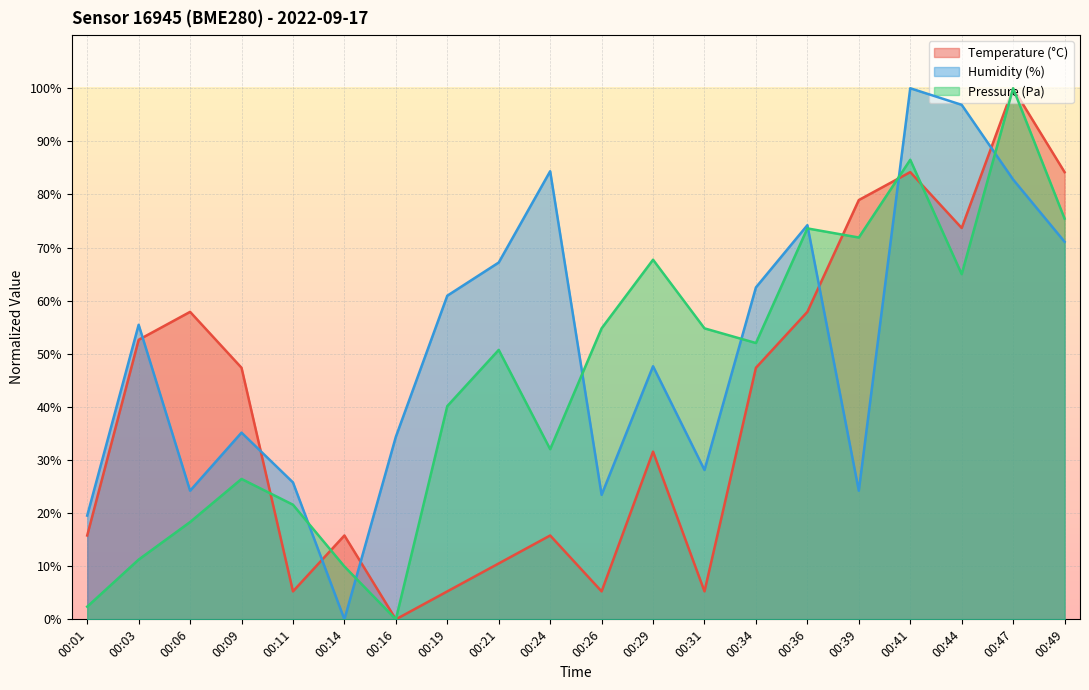

How many intersections are there between temperature and pressure?

5